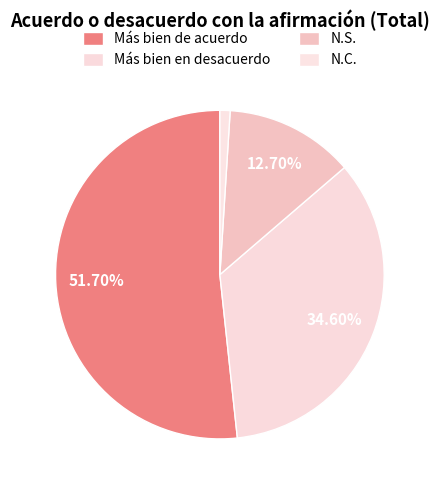

Is the sum of N.C. and Más bien en desacuerdo greater than half?

No